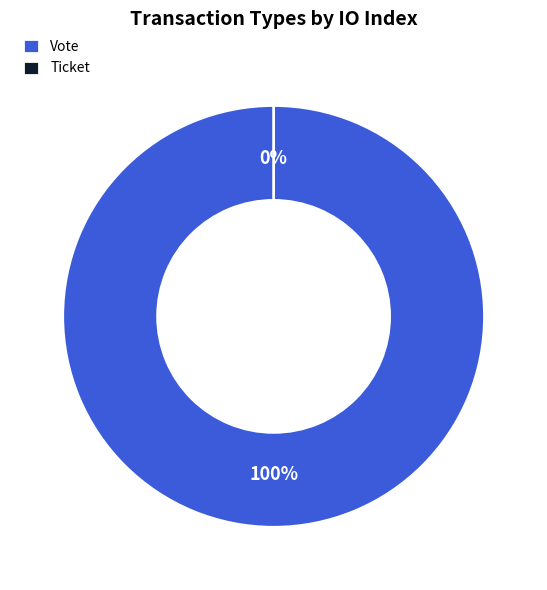

What is the majority slice?

Vote